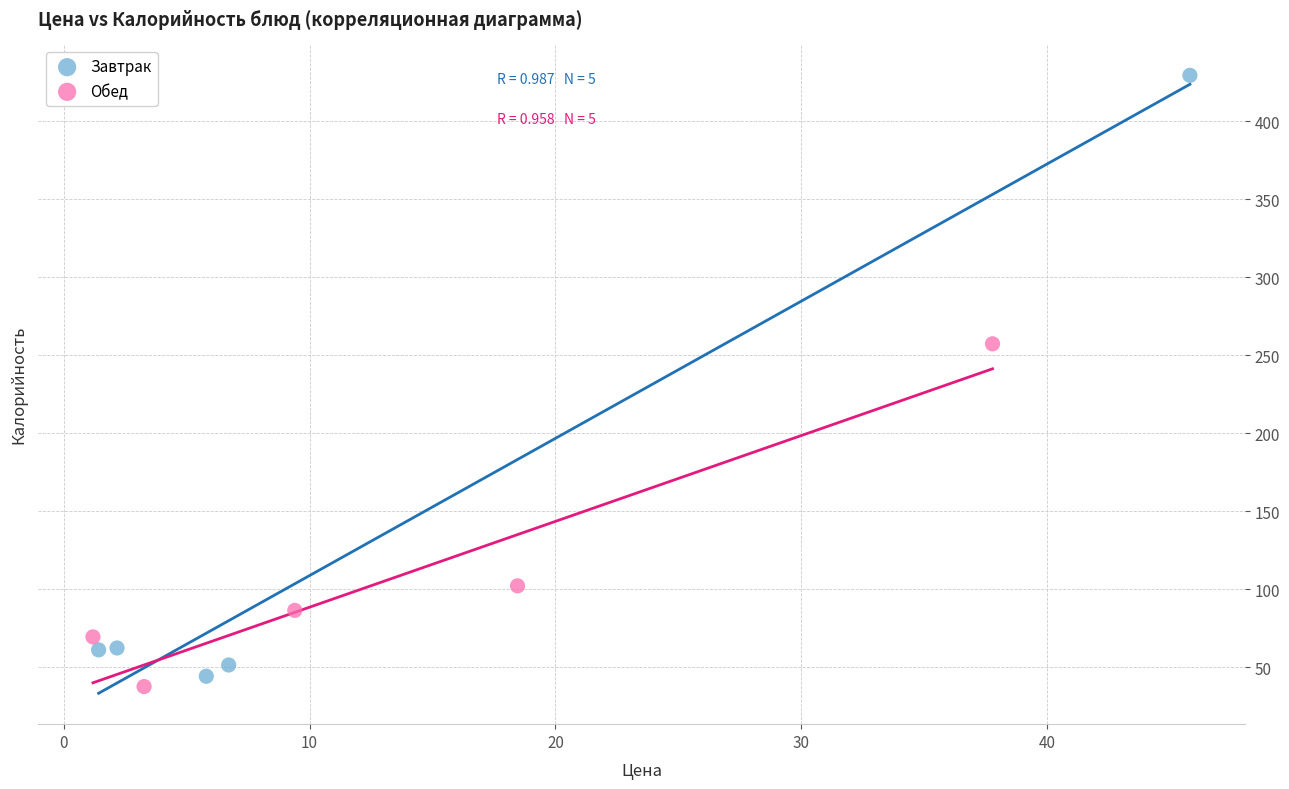

Which series contains the highest Y value?

Завтрак